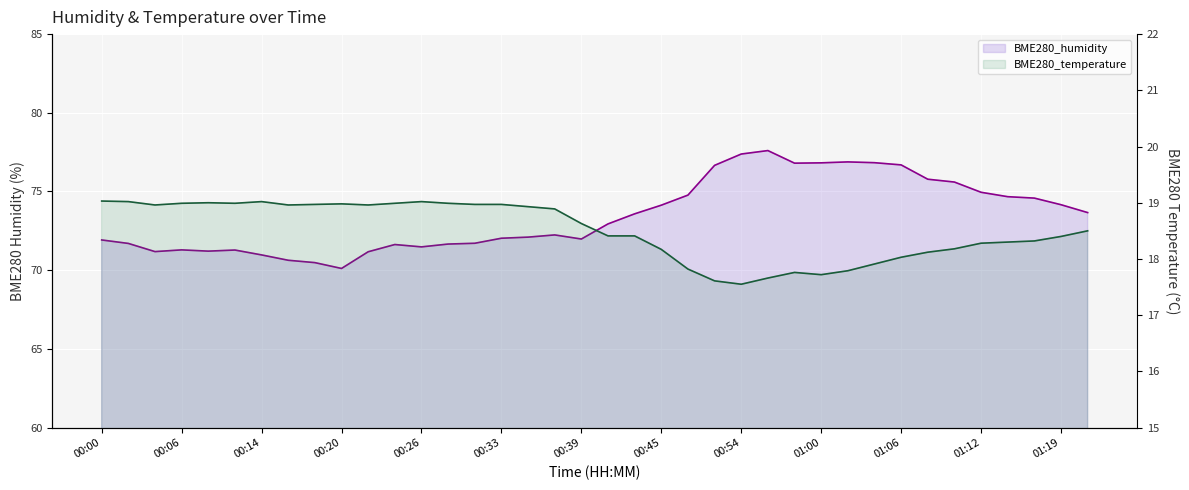

How many lines are shown in the chart?

2